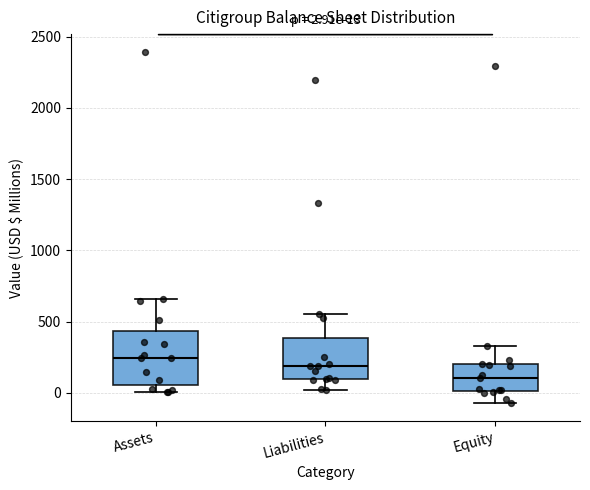

Which box's median line is the highest?

Assets